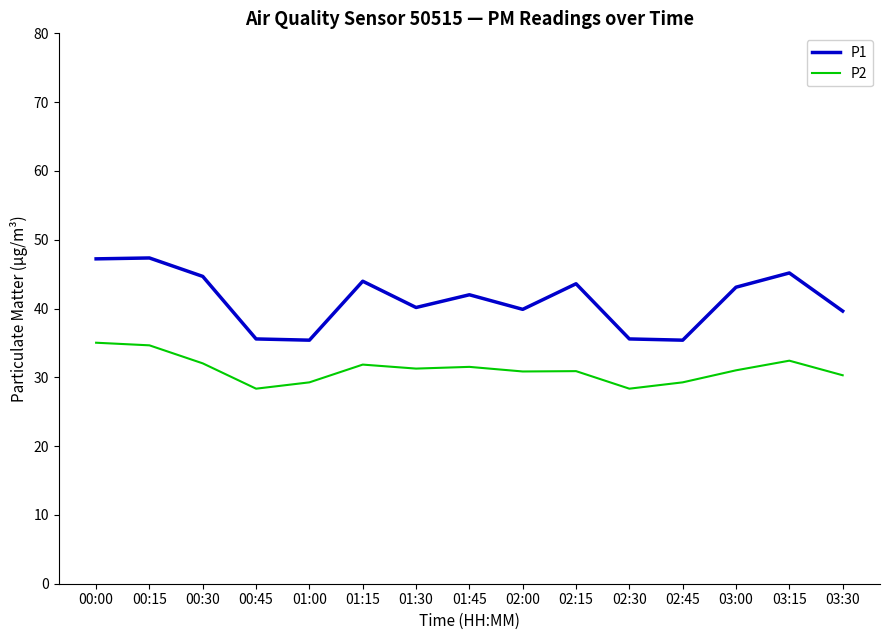

What is the average value of the P1 series?

41.2